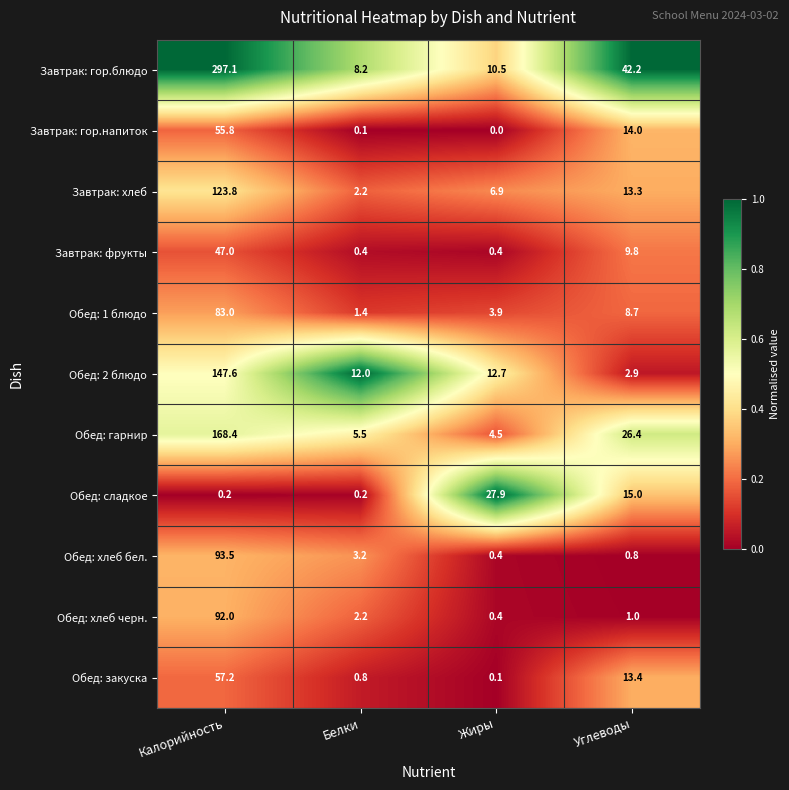

What is the greatest value displayed?

297.1